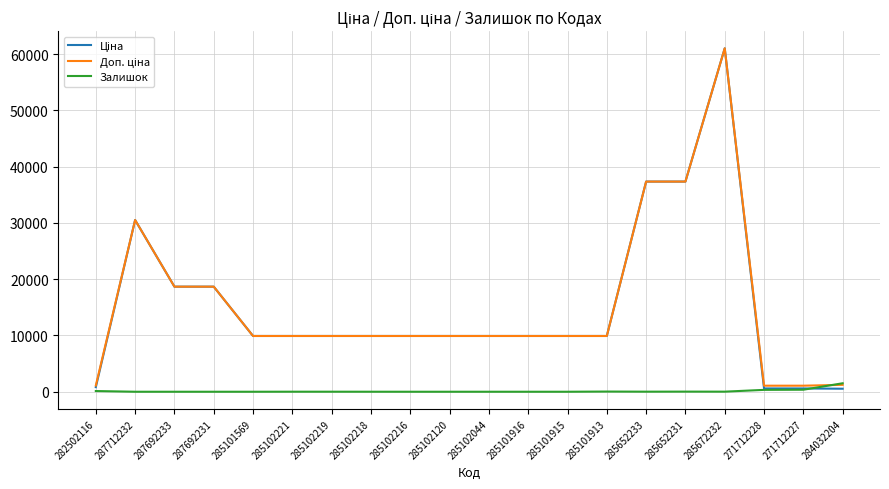

At which category is the sum across all series the highest?

285672232